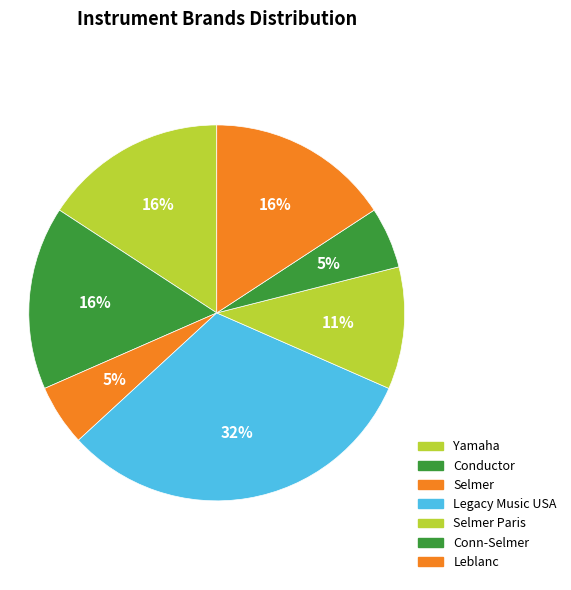

How many segments does this pie chart have?

7